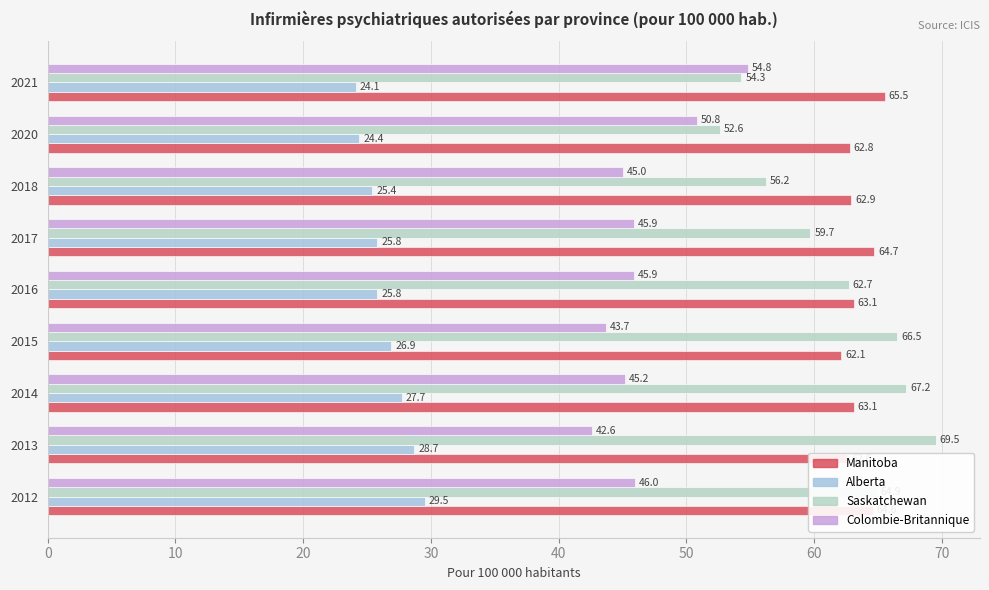

How many values in the Saskatchewan series exceed 62?

5